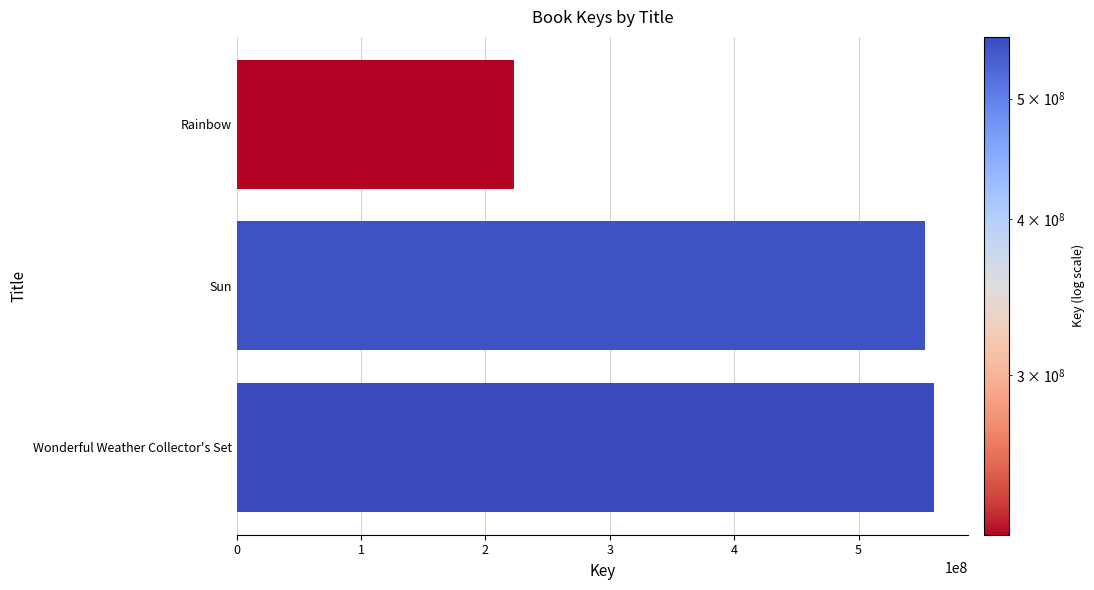

Are the bars horizontal?

Yes